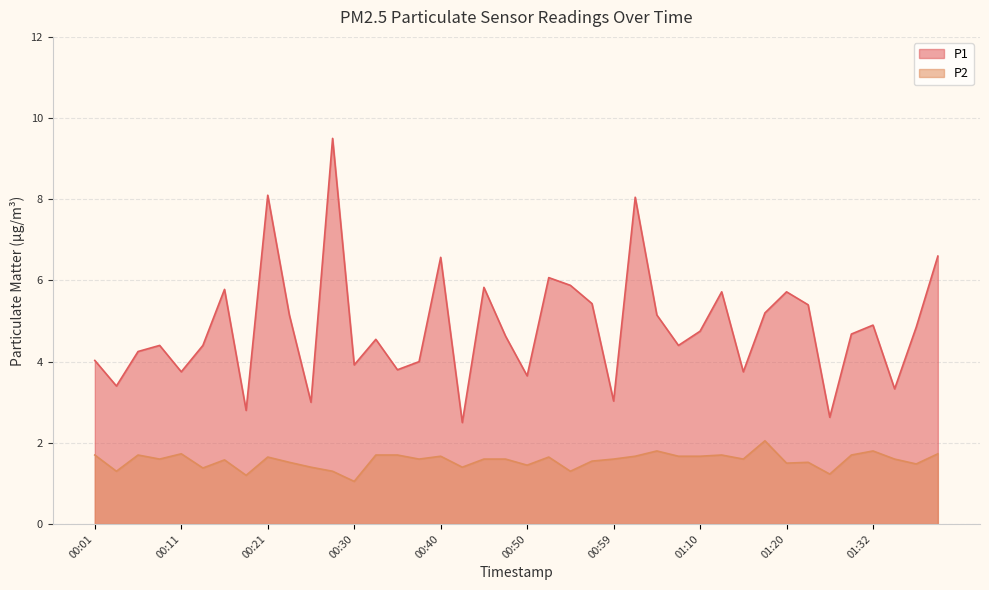

What position from the left is 00:28?

12